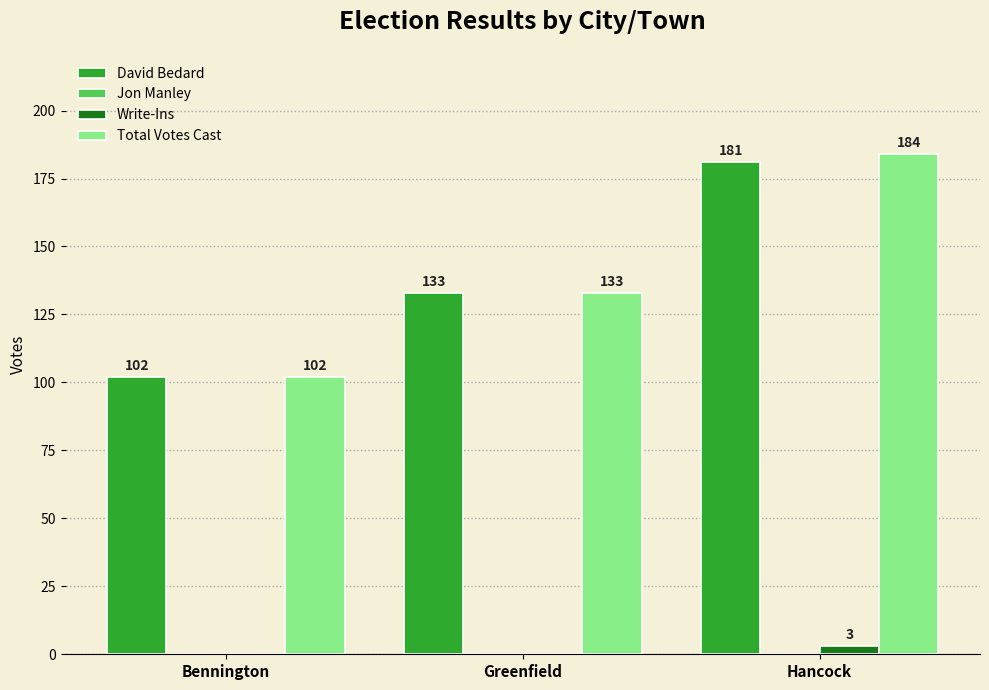

What value does the David Bedard series have at Hancock, to the nearest 10?

180